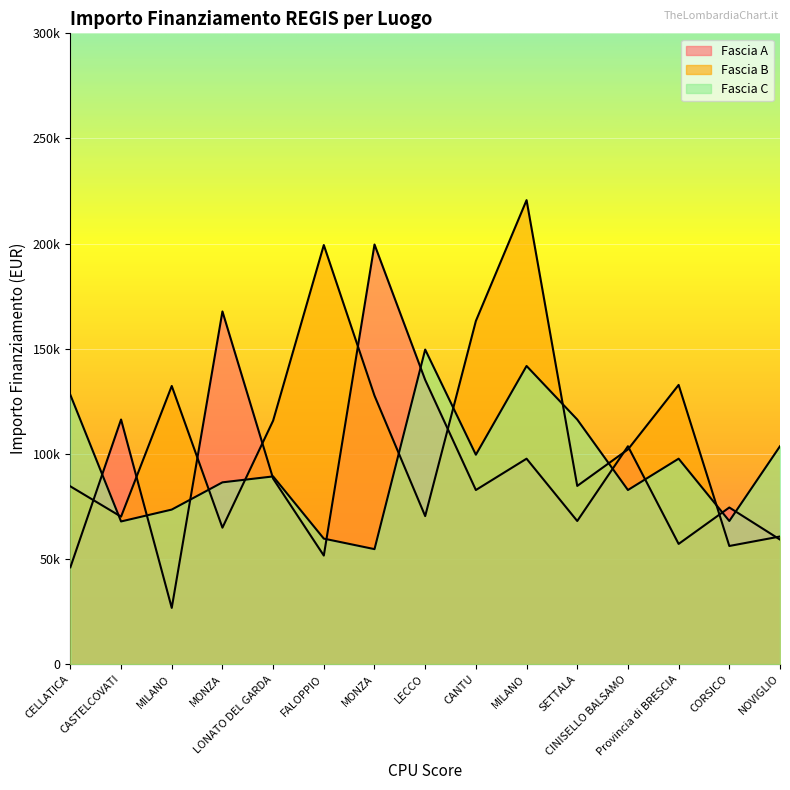

What is the total value across all series at LONATO DEL GARDA?

293269.9